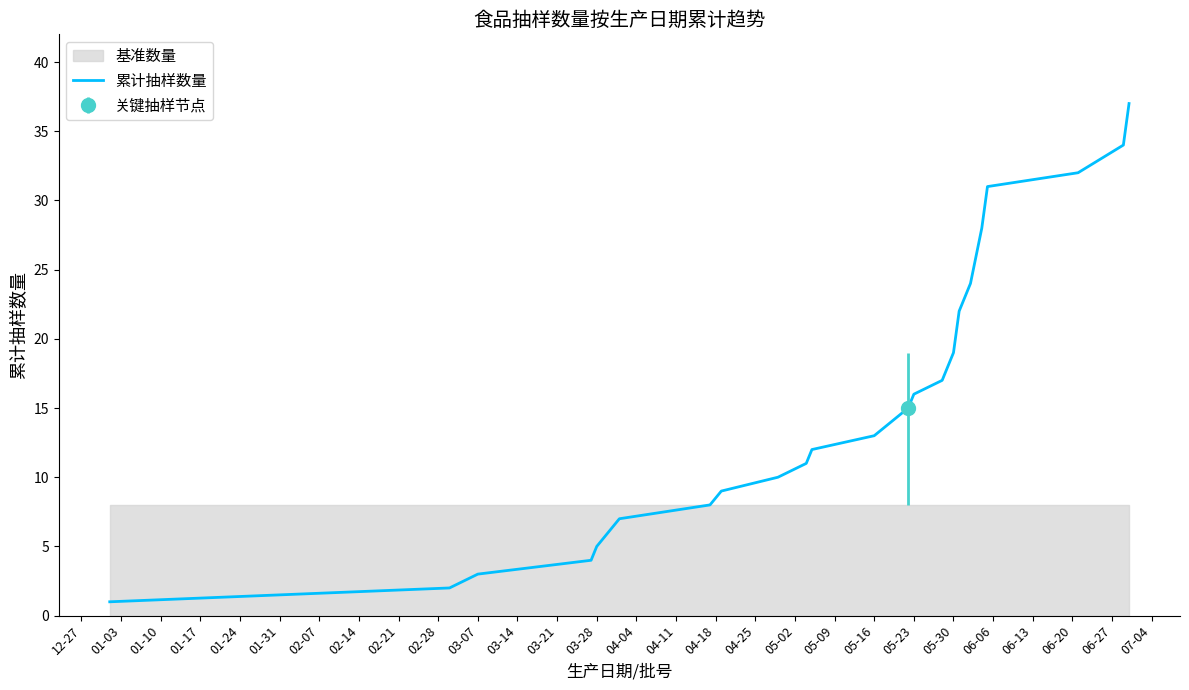

Between 05-16 and 05-30, which is larger?

05-30